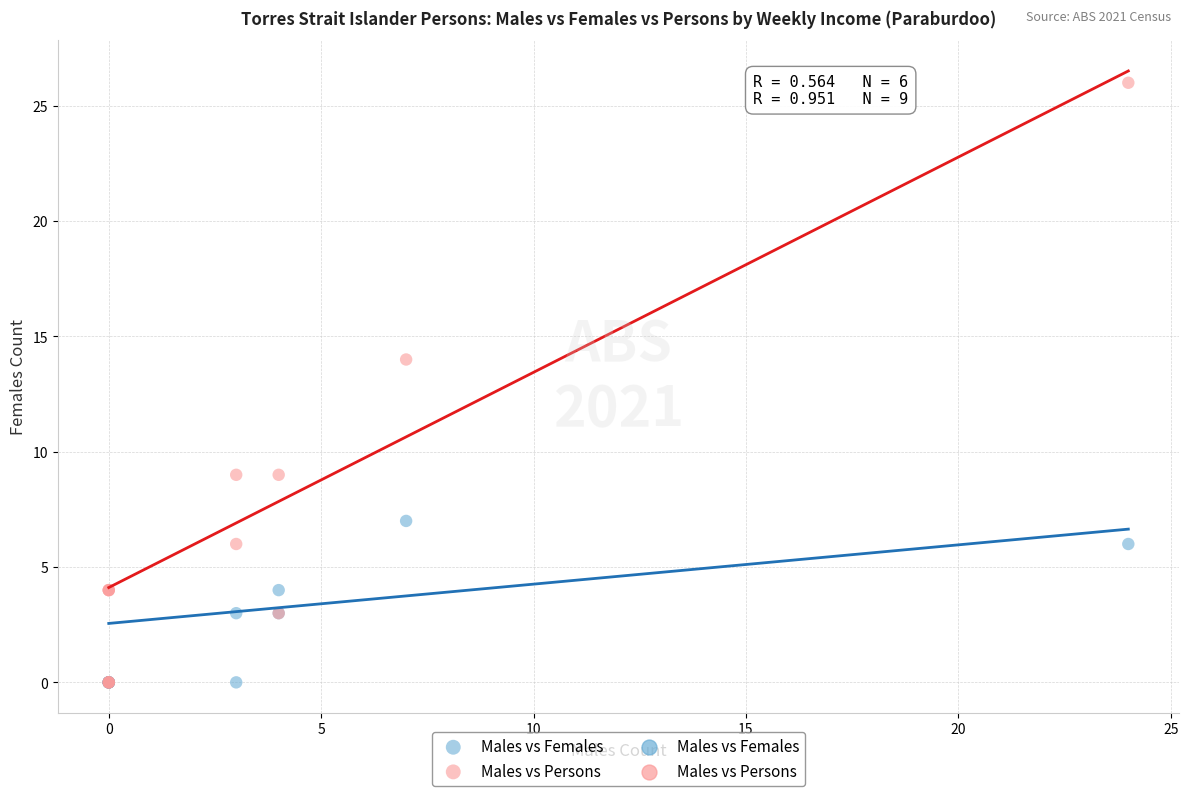

In the Males vs Persons series, what Y value is closest to 13?

14